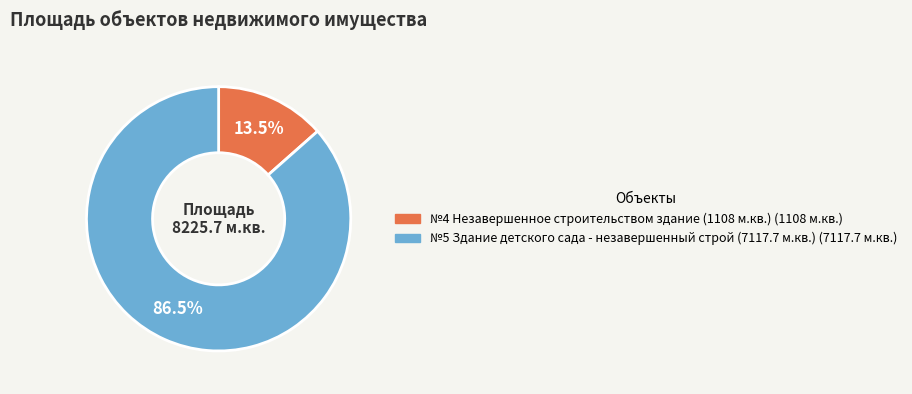

Is there any slice that represents more than half of the pie?

Yes